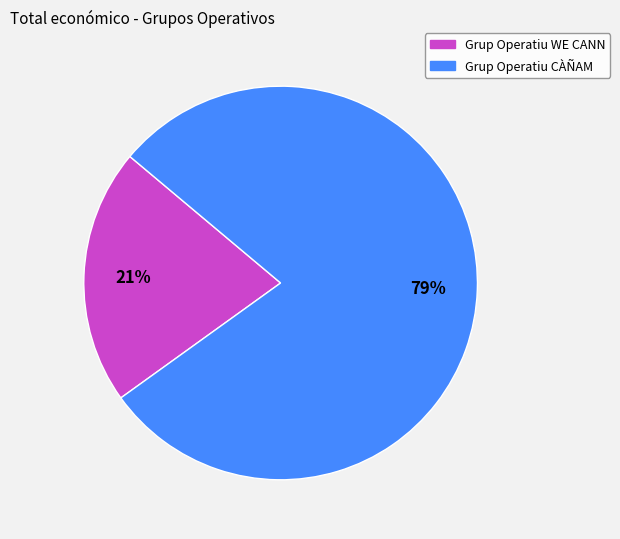

To the nearest percent, what is the average slice percentage?

50%